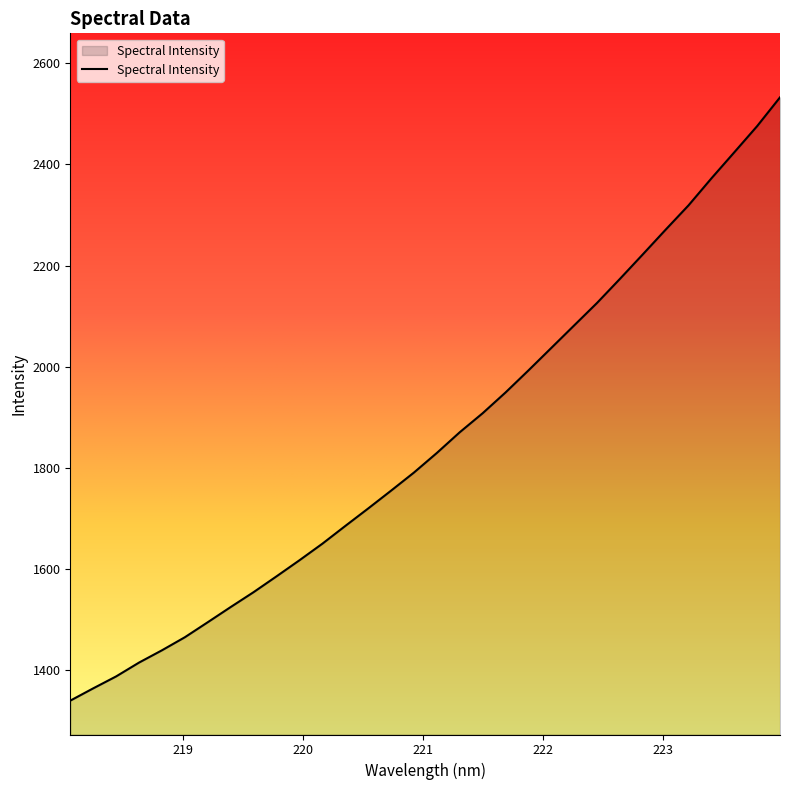

What is the maximum value shown in the chart?

2532.6